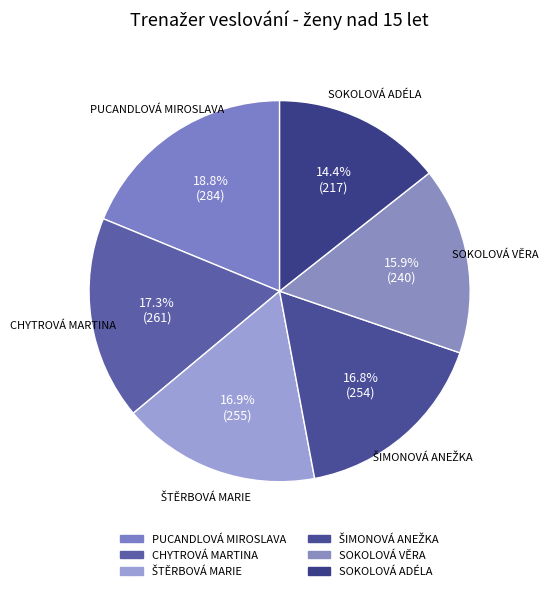

What is the total percentage of CHYTROVÁ MARTINA and ŠTĚRBOVÁ MARIE?

34.1%